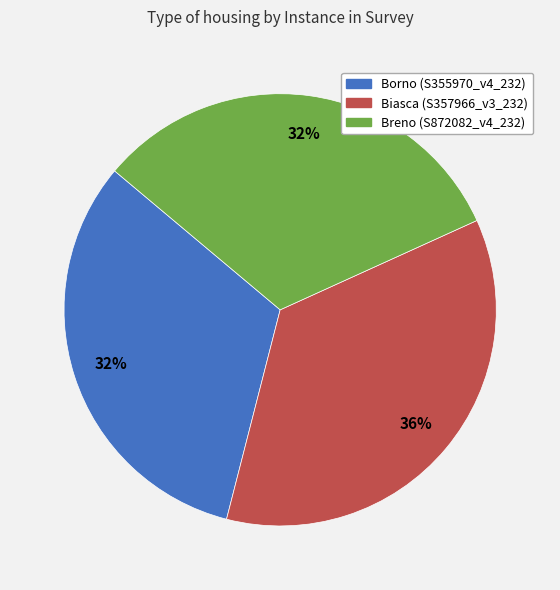

Is it true that Biasca (S357966_v3_232) is 36% of the pie?

True